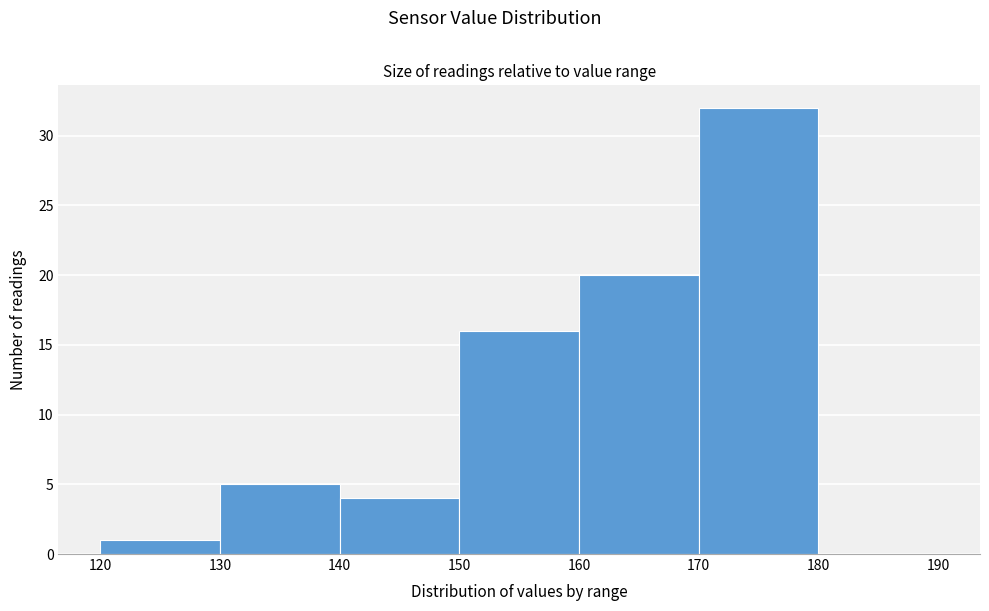

What is the height of the bar covering 160 to 170 on the x-axis? The values are not printed on the chart, so give them approximately, as read against the axis.

20